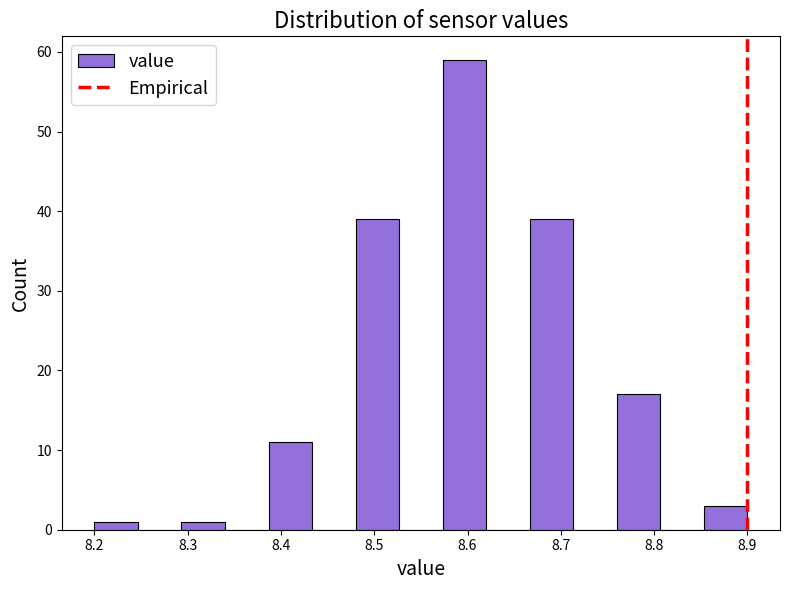

Over which range of the x-axis is the bar tallest?

8.57 to 8.62